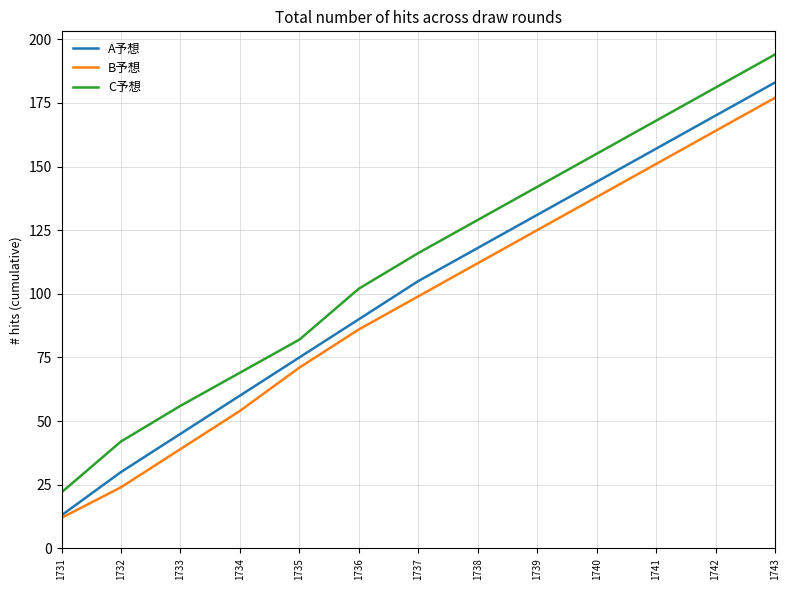

Reading right to left, what are all the values shown in this chart?

A予想: 183	170	157	144	131	118	105	90	75	60	45	30	13
B予想: 177	164	151	138	125	112	99	86	71	54	39	24	12
C予想: 194	181	168	155	142	129	116	102	82	69	56	42	22